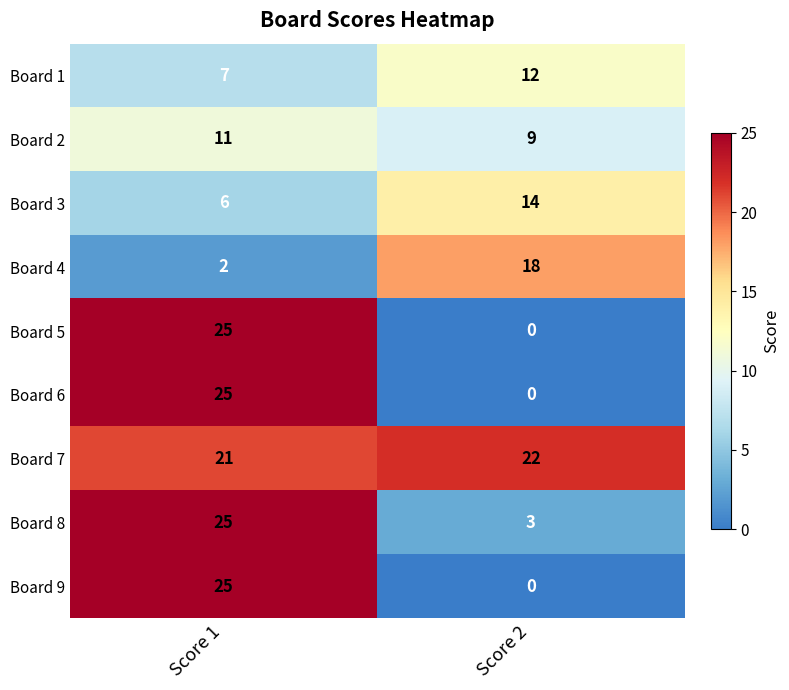

What is the difference between the highest and lowest values at Score 2?

22